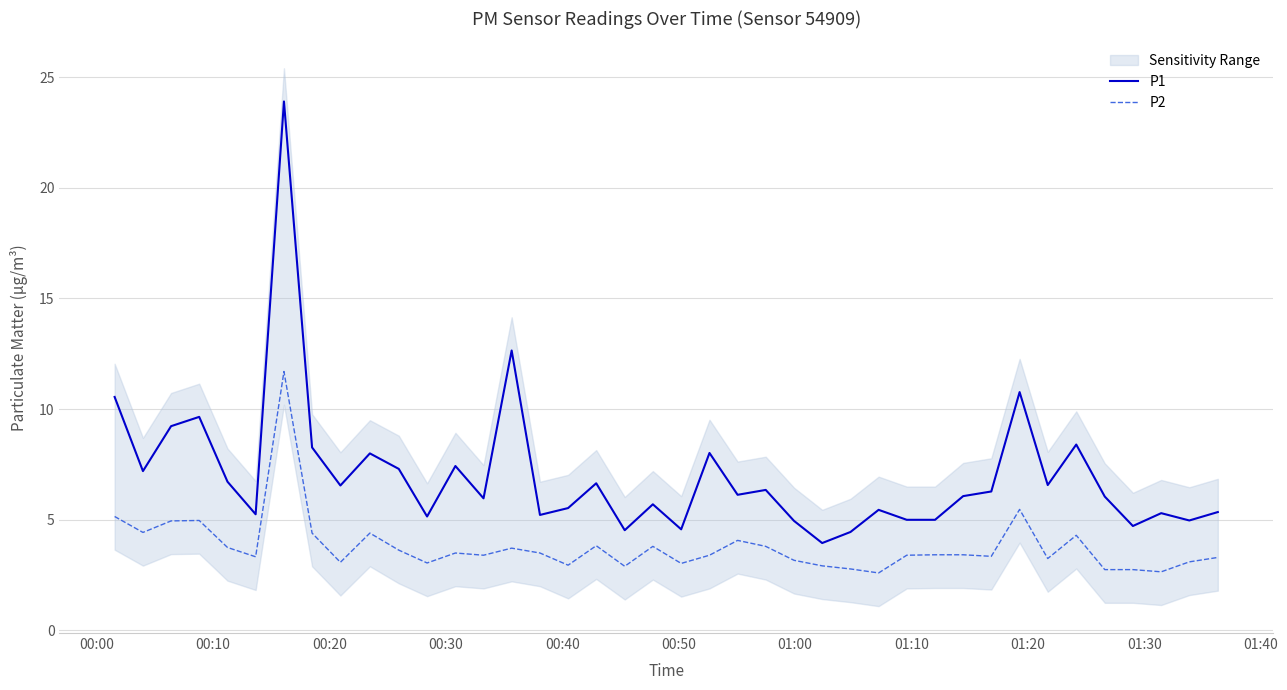

What is the difference between the maximum and minimum values in the P1 series?

19.9